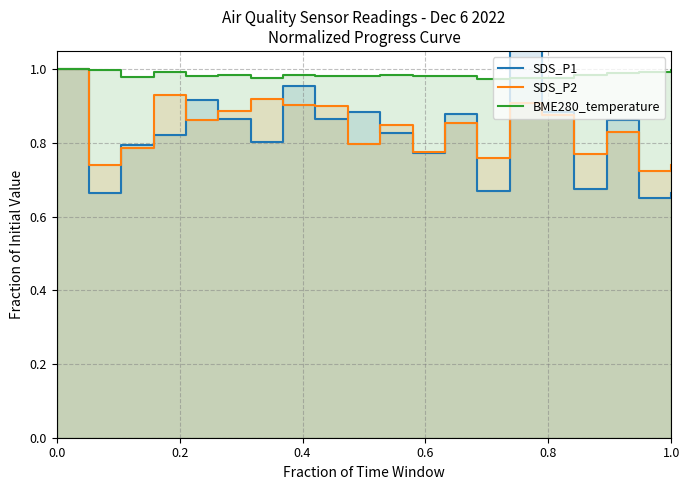

The SDS_P2 series shows 1.4 at 0.8. True or false?

False